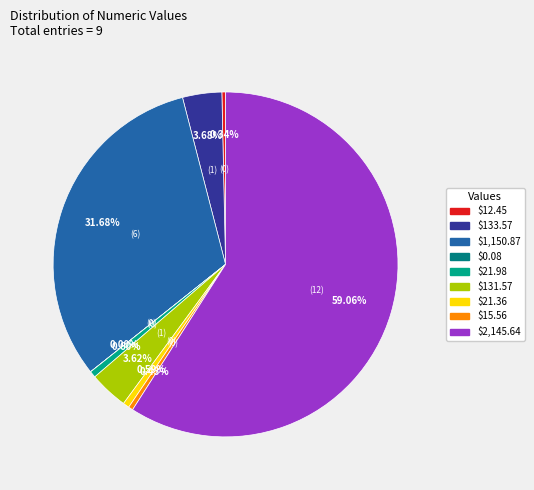

Is there any slice that represents more than half of the pie?

Yes